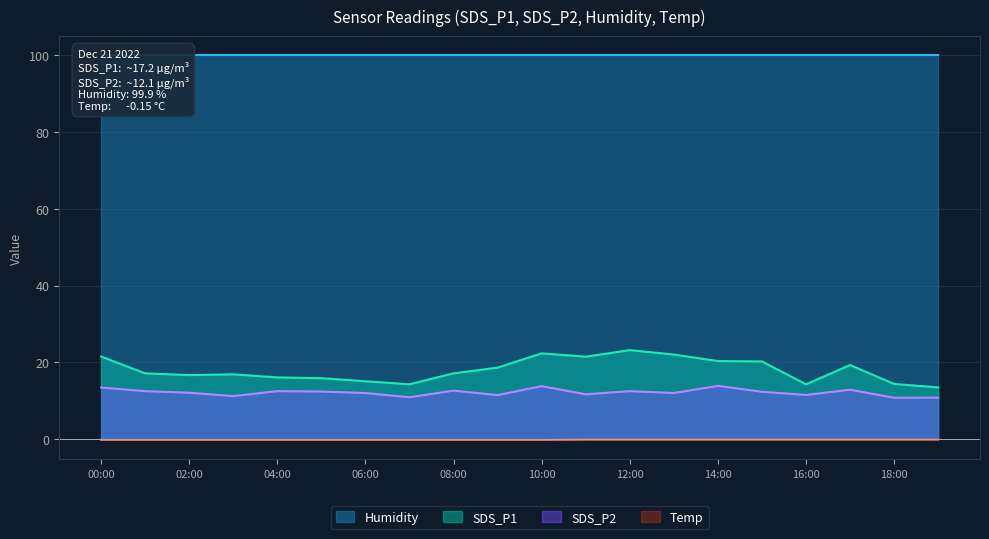

What is the label of the 20th point from the left?

19:00